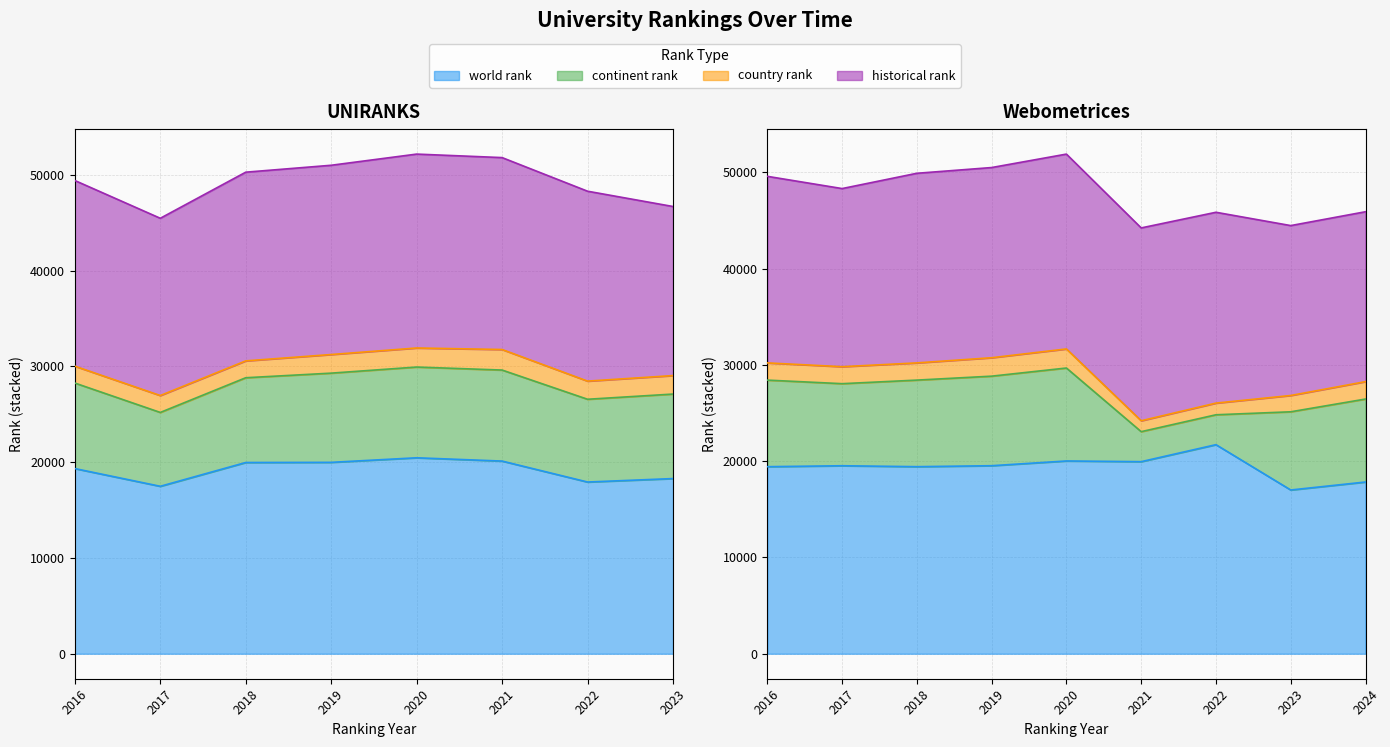

How many series are shown in this chart?

4